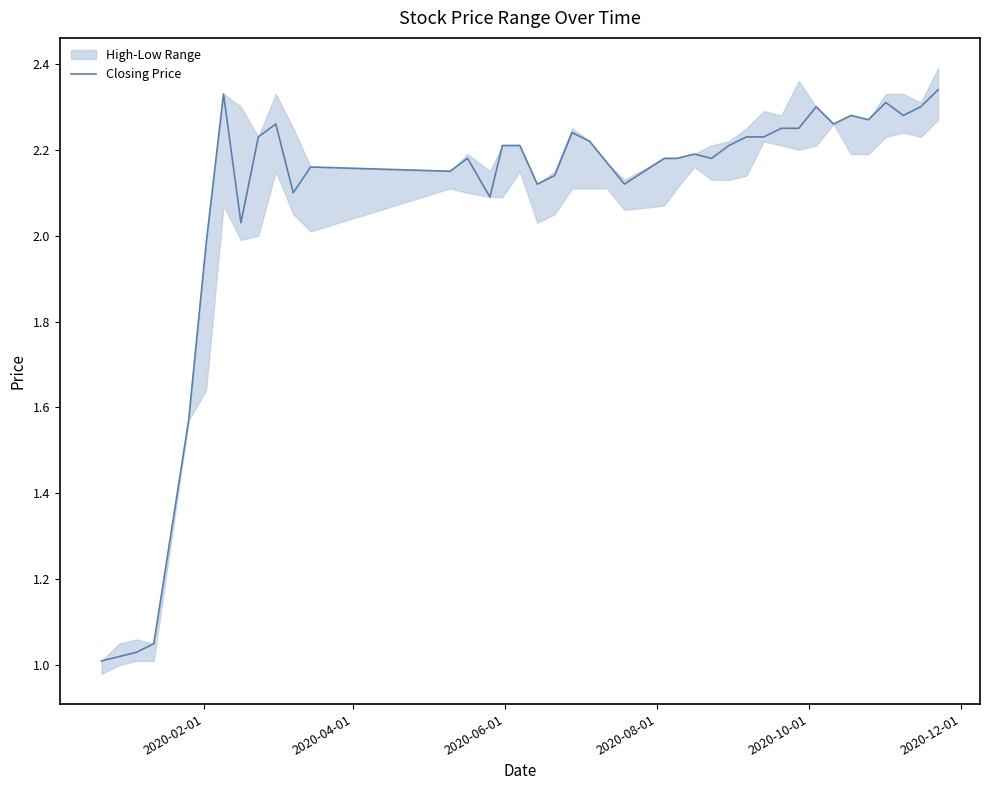

How many interior local peaks (higher than both neighbors) does the data have?

9